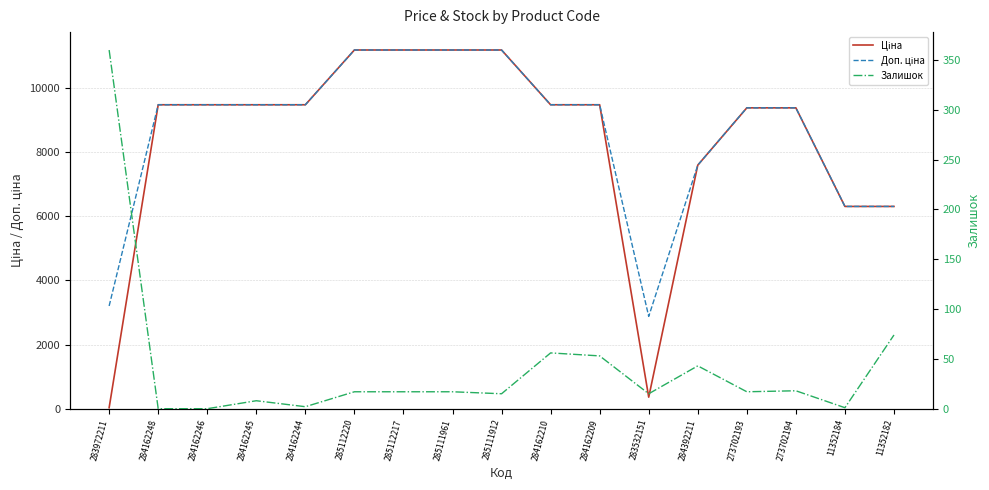

At which label is Залишок closest to 180?

11352182